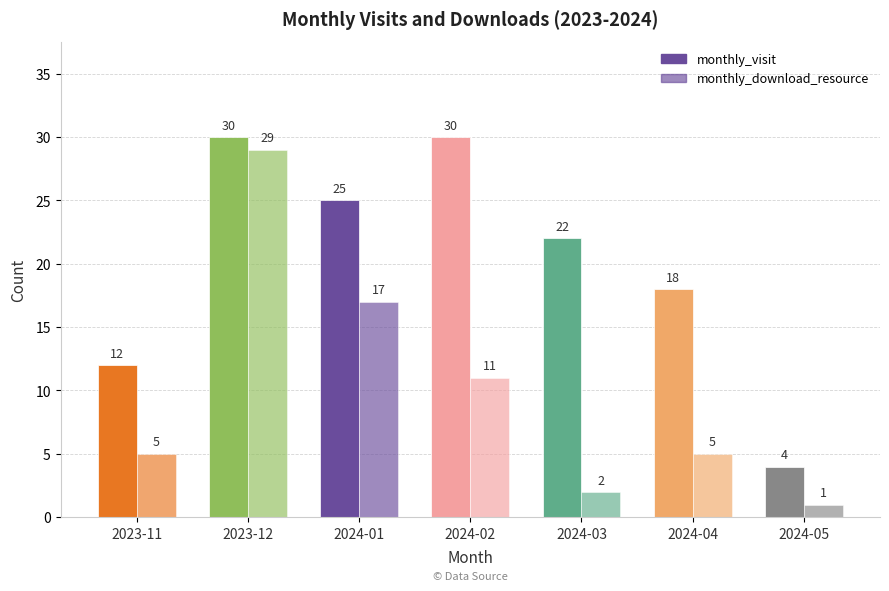

Reading left to right, extract all data points from this chart.

monthly_visit: 12	30	25	30	22	18	4
monthly_download_resource: 5	29	17	11	2	5	1